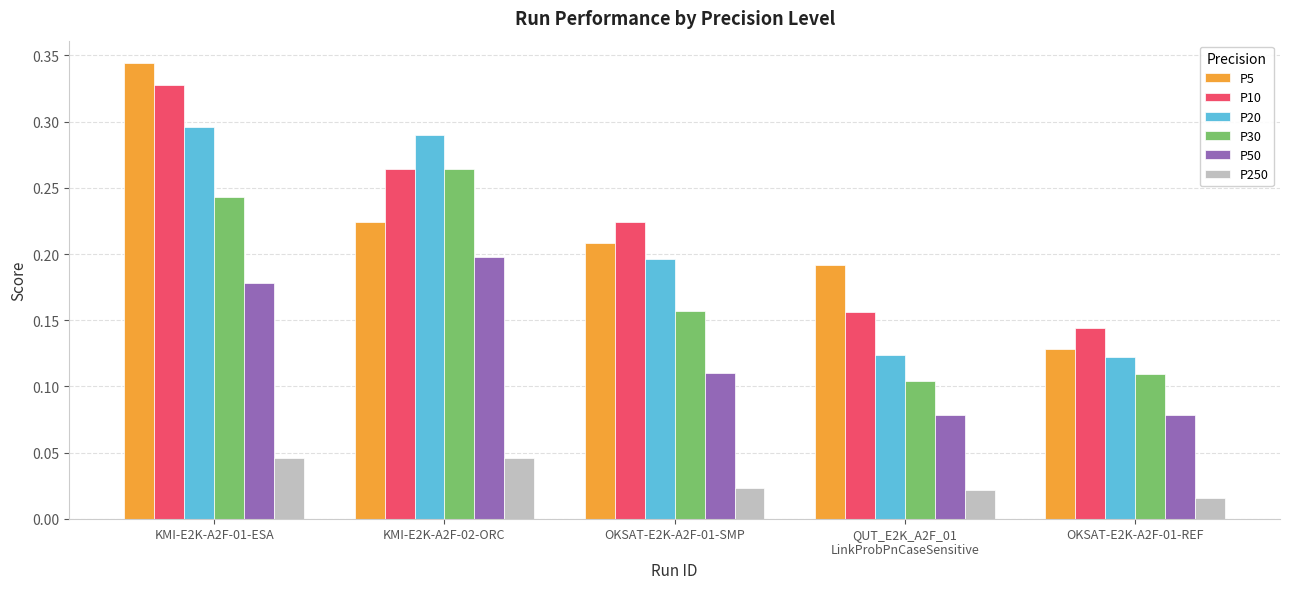

What is the sum of the P10 values at OKSAT-E2K-A2F-01-REF and KMI-E2K-A2F-02-ORC?

0.4